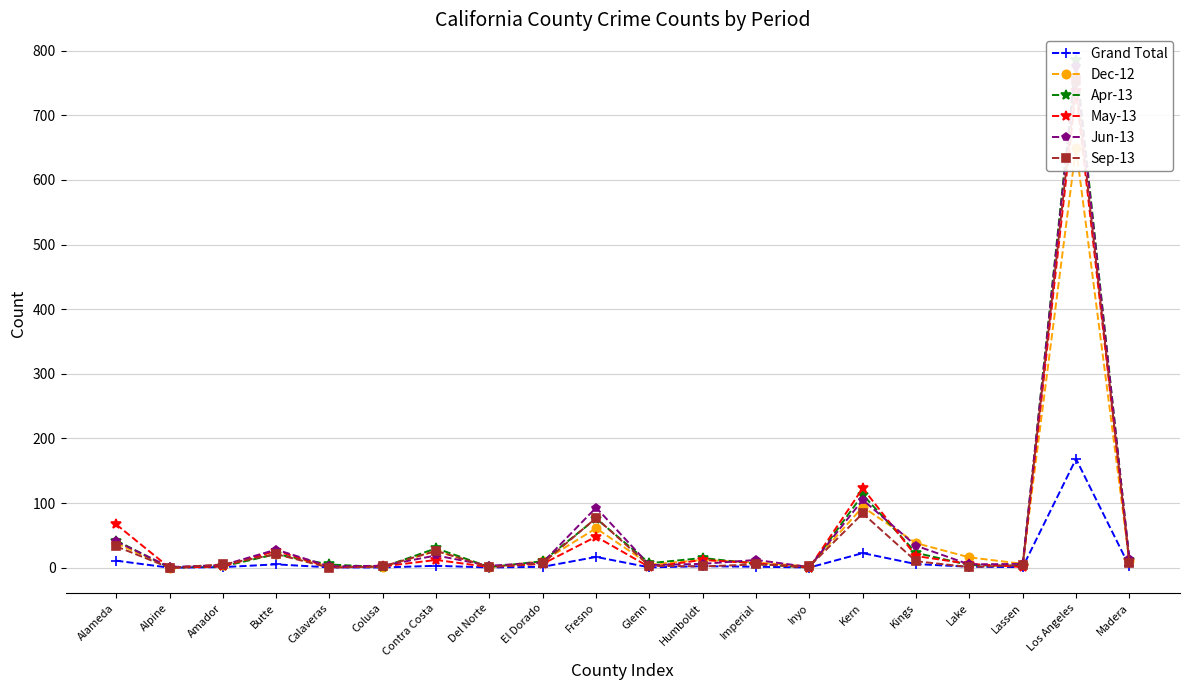

What is the approximate value of Jun-13 at Kings?

34.0